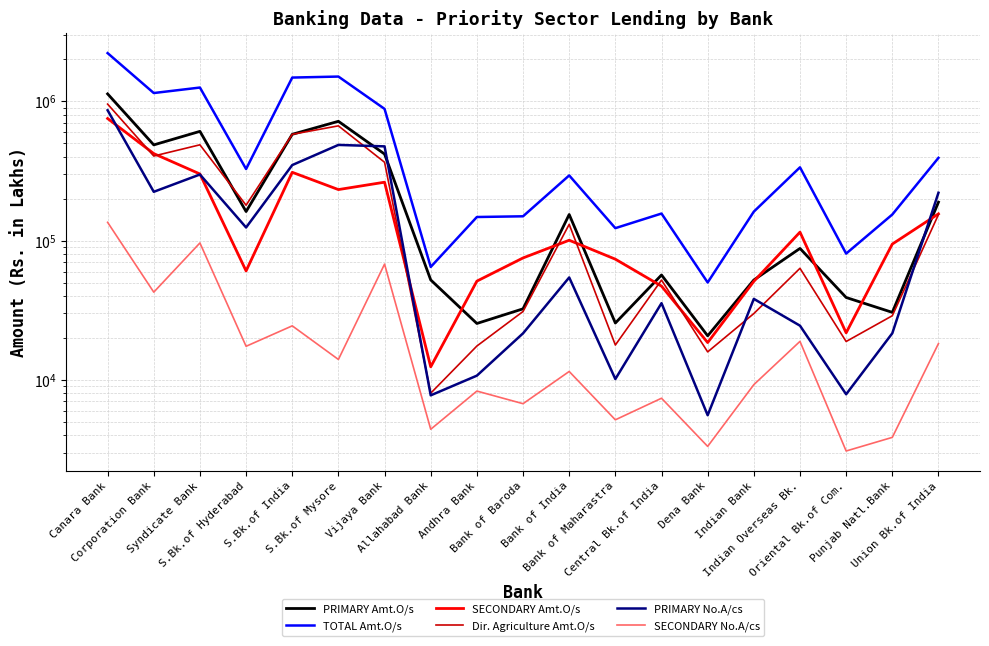

True or false: PRIMARY No.A/cs and SECONDARY No.A/cs intersect in this chart.

False